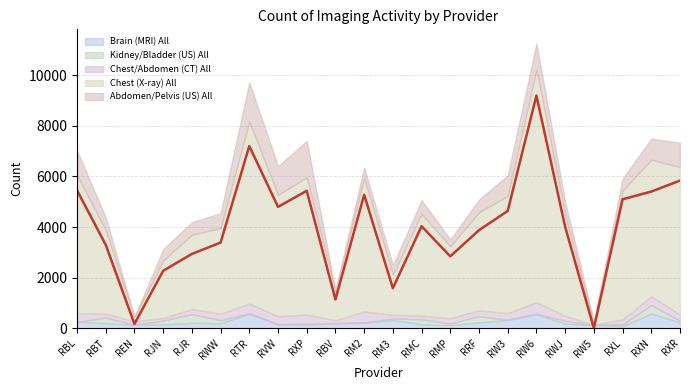

Rank the series by their maximum value, from lowest to highest.

Kidney/Bladder (US) All, Chest/Abdomen (CT) All, Brain (MRI) All, Abdomen/Pelvis (US) All, Chest (X-ray) All